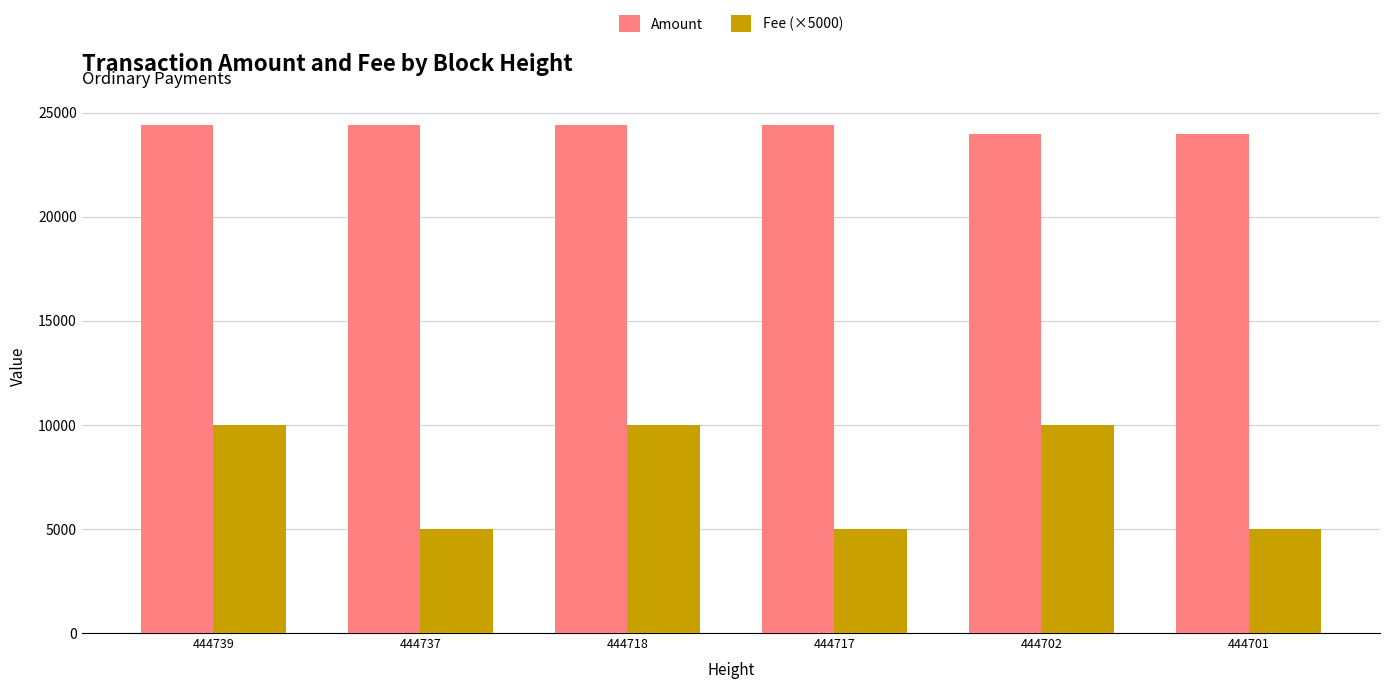

At 444718, list the series in order from smallest to largest.

Fee (×5000), Amount